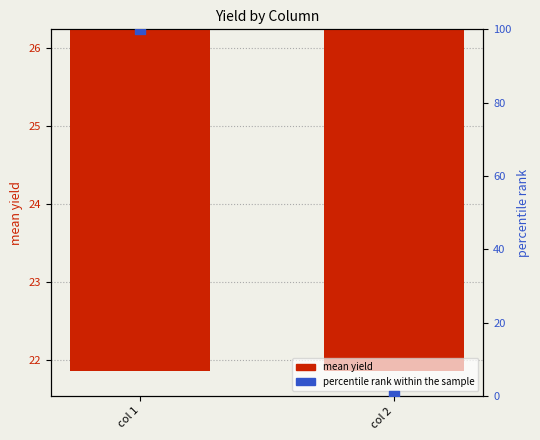

Which series contains the highest Y value?

percentile rank within the sample